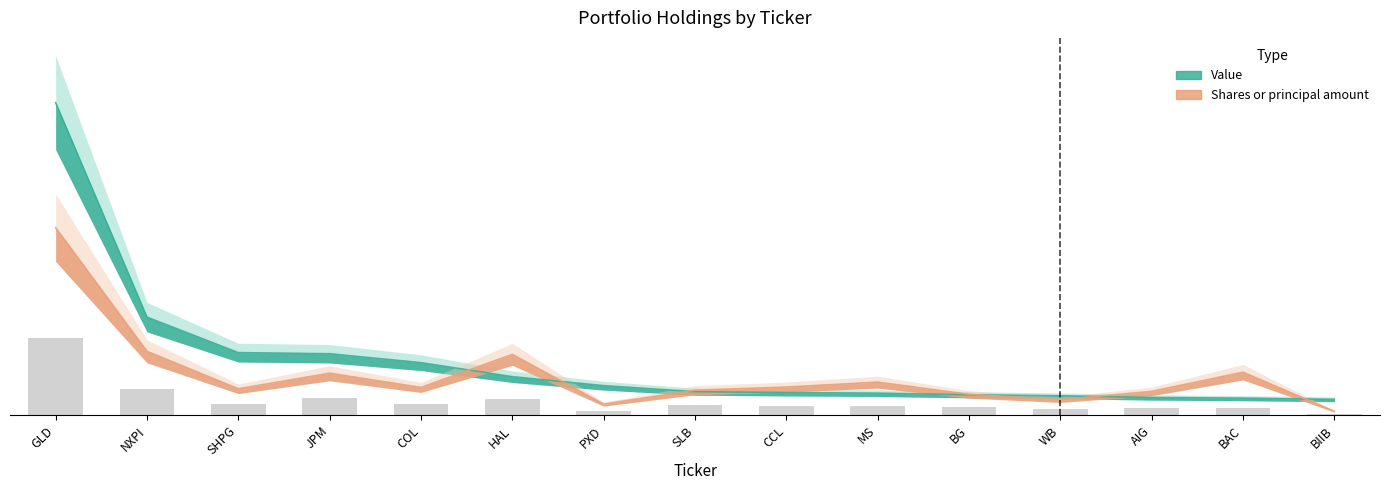

How many values in the Value series exceed 6033000?

7